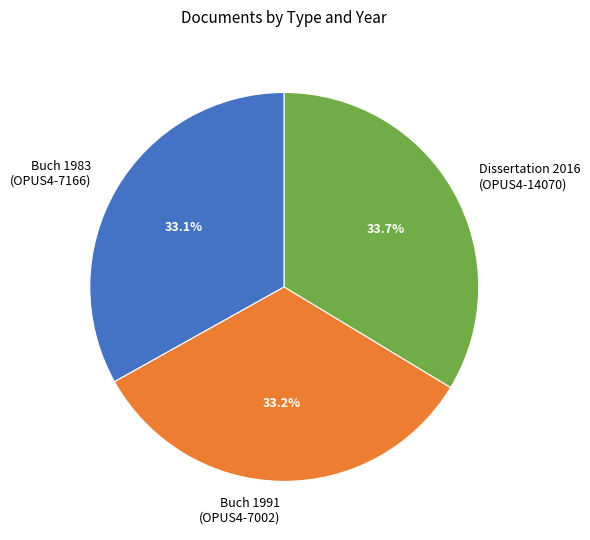

What percentage is NOT represented by Buch 1991 (OPUS4-7002)?

66.8%